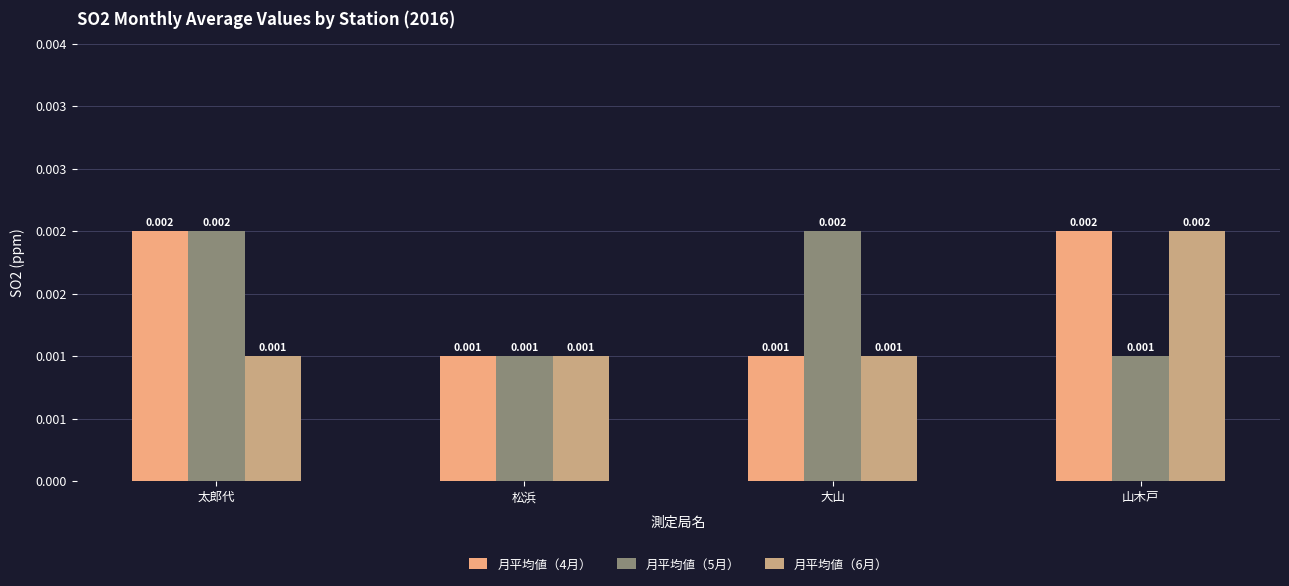

Reading left to right, transcribe all the data shown in this chart.

月平均値（4月）: 太郎代=0.0	松浜=0.0	大山=0.0	山木戸=0.0
月平均値（5月）: 太郎代=0.0	松浜=0.0	大山=0.0	山木戸=0.0
月平均値（6月）: 太郎代=0.0	松浜=0.0	大山=0.0	山木戸=0.0